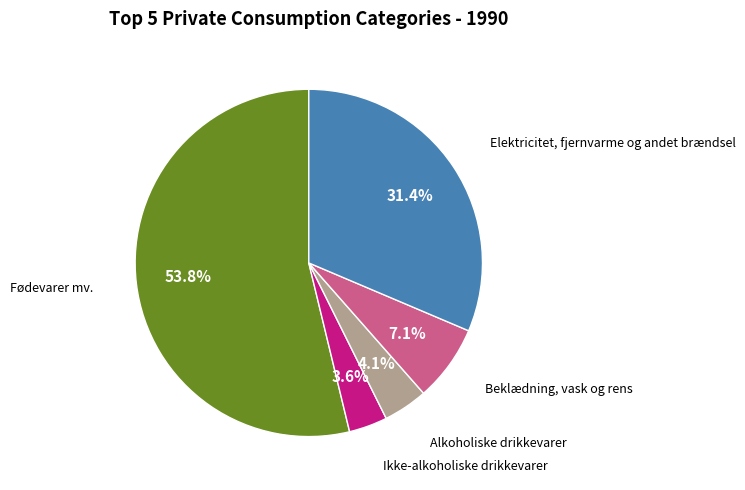

Count the number of slices in the pie.

5